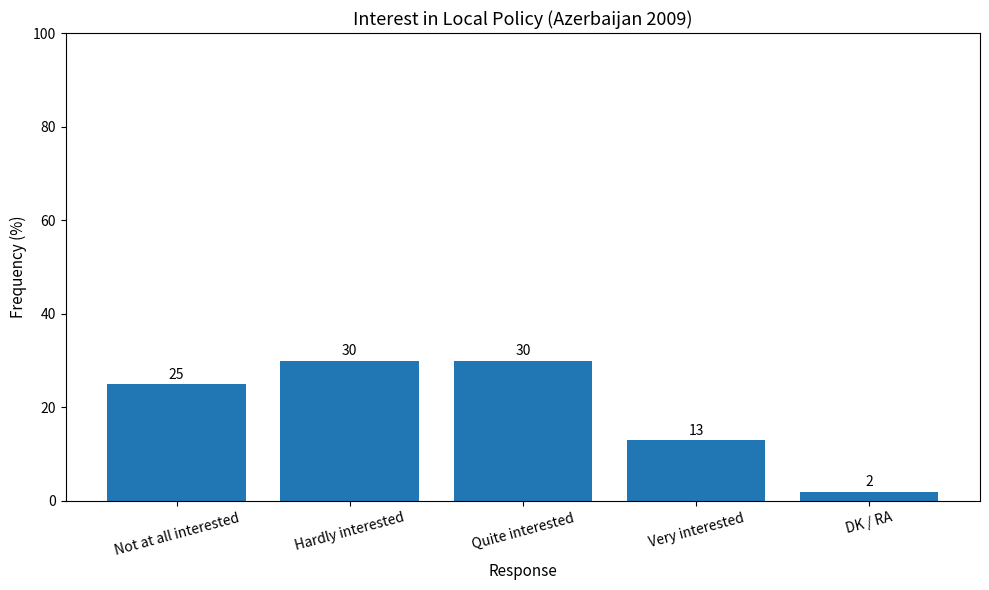

Count the values in the range 13 to 30.

4